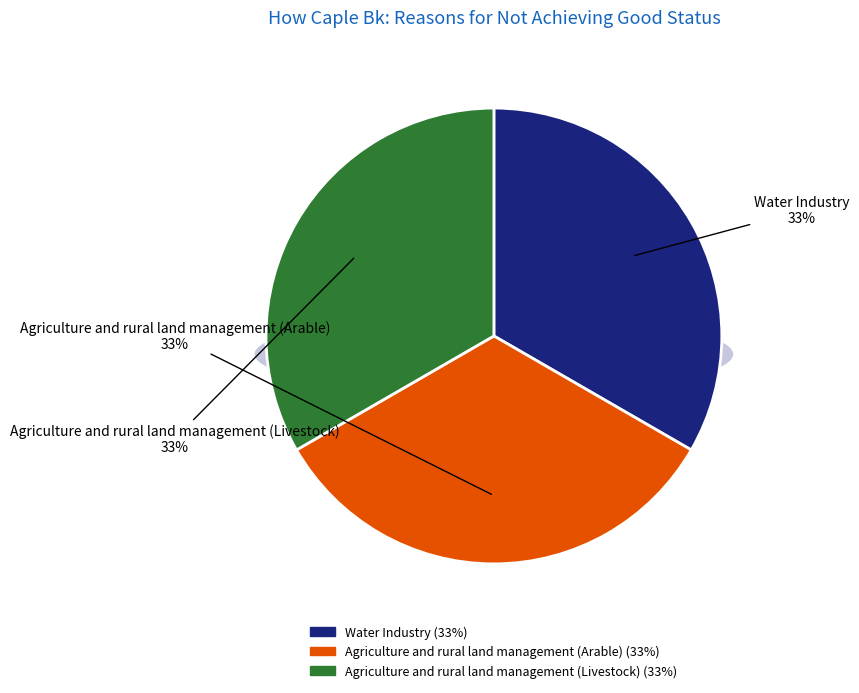

Does Water Industry represent more than half of the total?

No